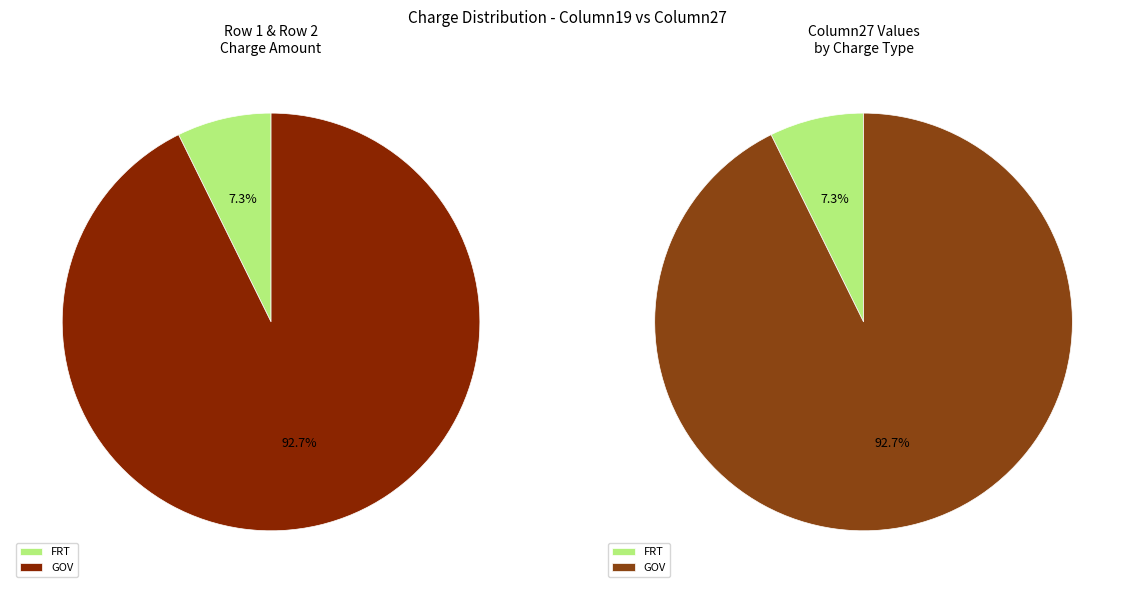

Is there a majority slice in this chart?

Yes